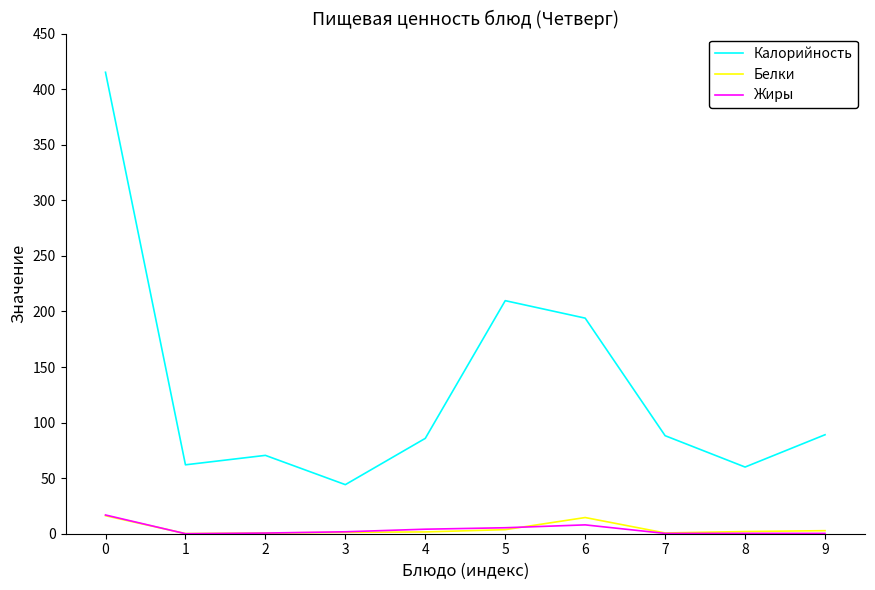

Which series has the largest total across all categories?

Калорийность